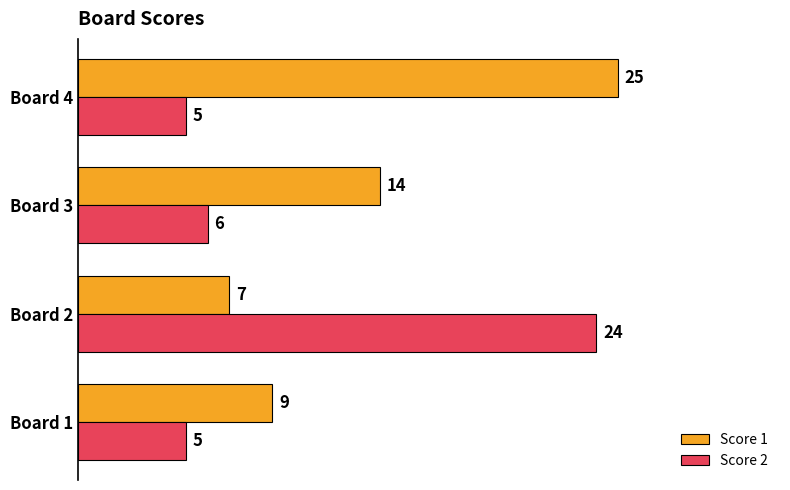

What is the average value of the Score 2 series?

10